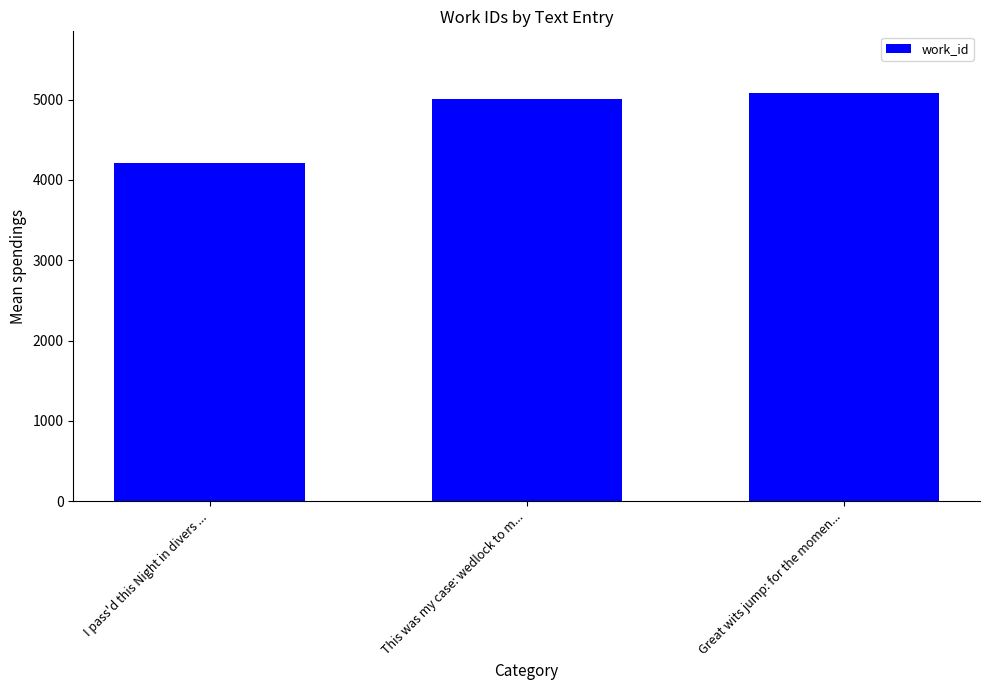

Does the chart contain stacked bars?

No